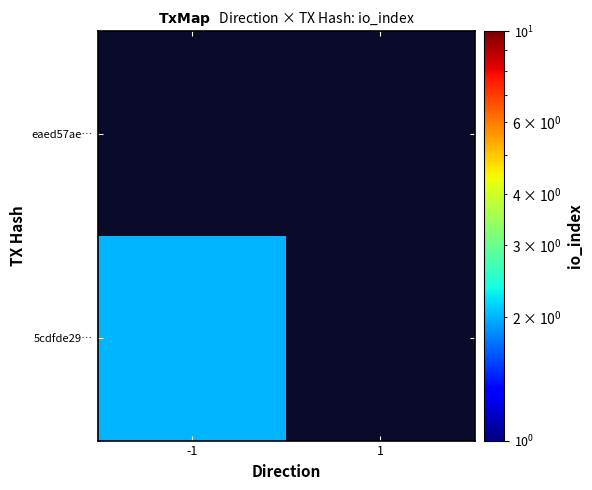

True or false: 5cdfde29… has a value of 2.0 at -1.

True